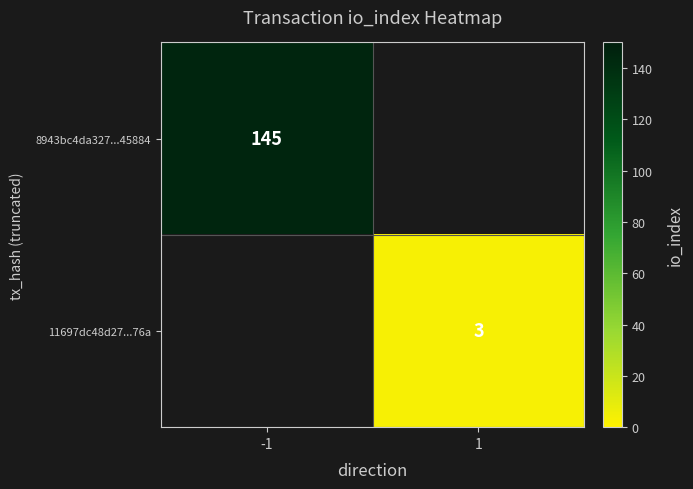

At which category is the sum across all series the highest?

-1